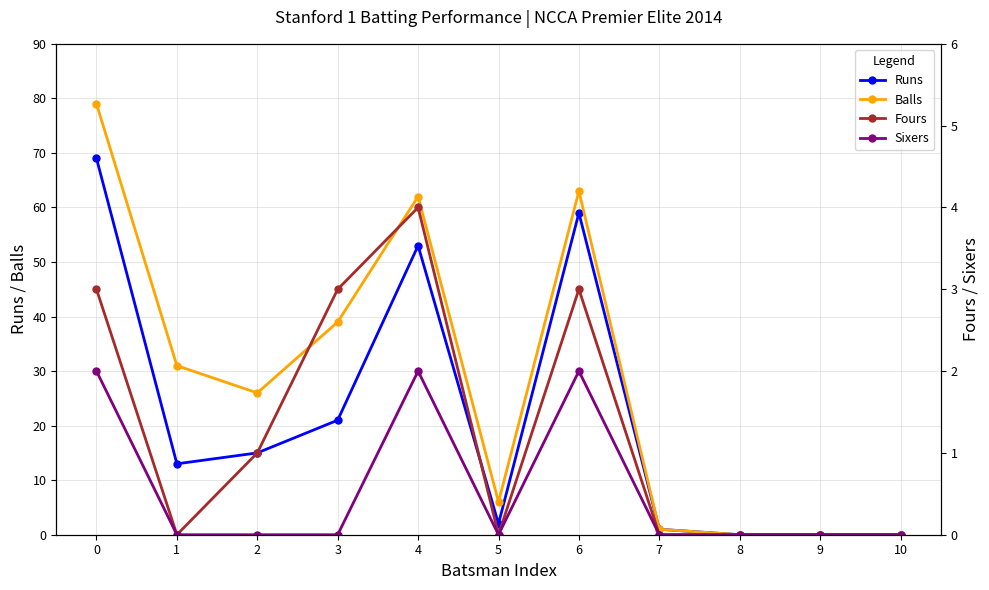

Reading left to right, list all the values displayed in this chart.

Runs: 0=69	1=13	2=15	3=21	4=53	5=2	6=59	7=1	8=0	9=0	10=0
Balls: 0=79	1=31	2=26	3=39	4=62	5=6	6=63	7=1	8=0	9=0	10=0
Fours: 0=3	1=0	2=1	3=3	4=4	5=0	6=3	7=0	8=0	9=0	10=0
Sixers: 0=2	1=0	2=0	3=0	4=2	5=0	6=2	7=0	8=0	9=0	10=0